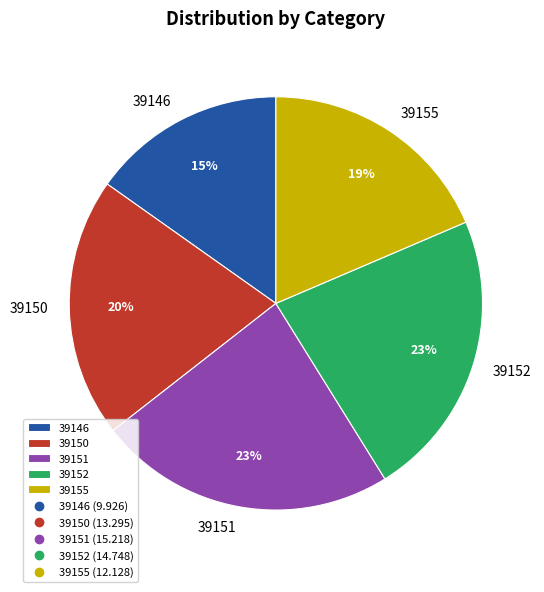

How many segments does this pie chart have?

5